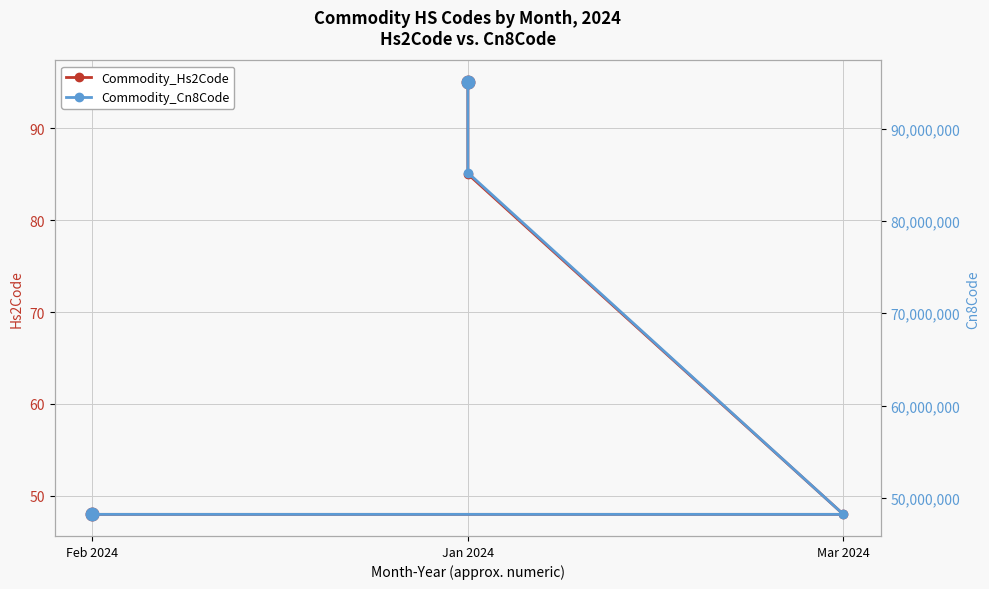

True or false: Commodity_Cn8Code and Commodity_Hs2Code intersect in this chart.

False